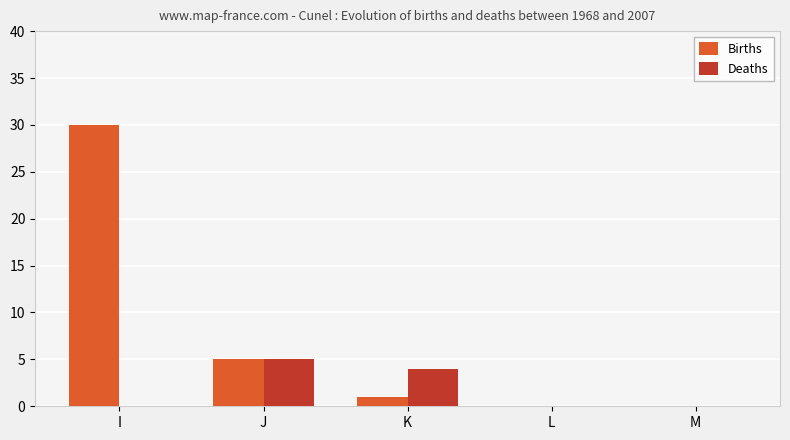

Which series has the largest total across all categories?

Births